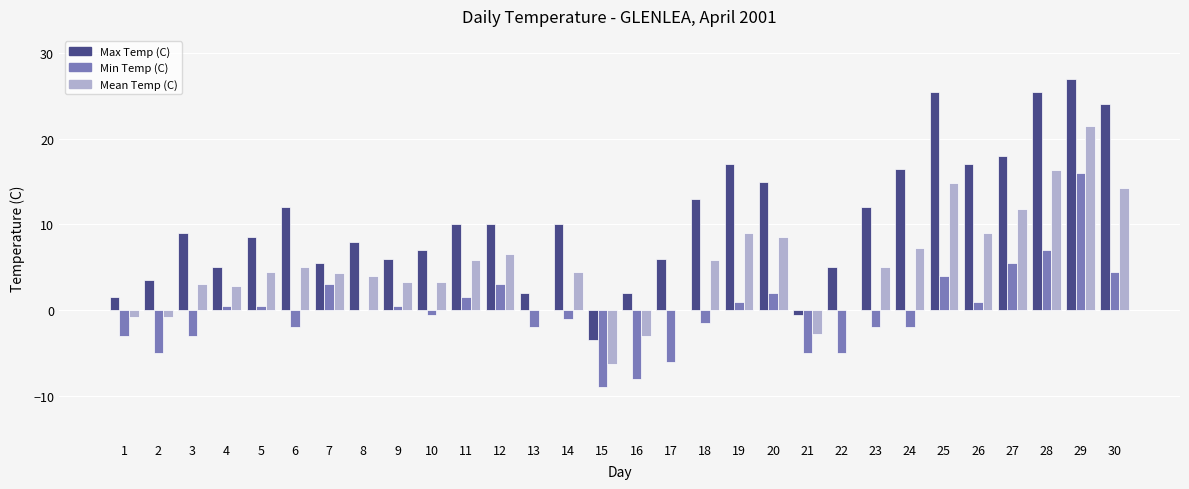

Count the number of categories in the chart.

30